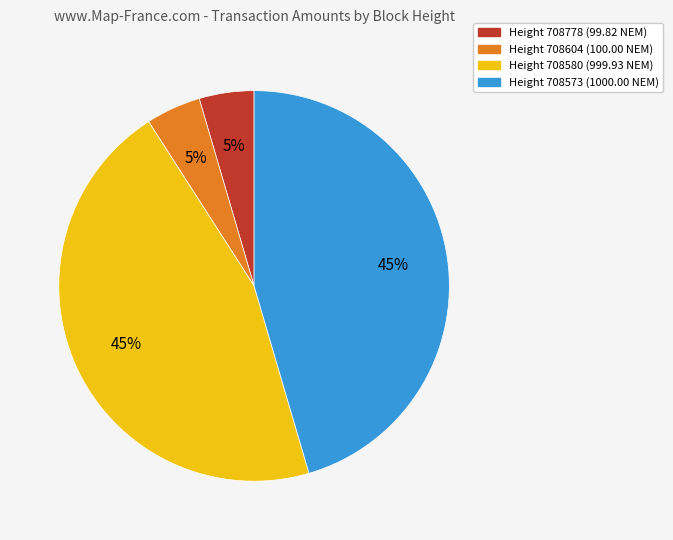

To the nearest percent, what is the average slice percentage?

25%